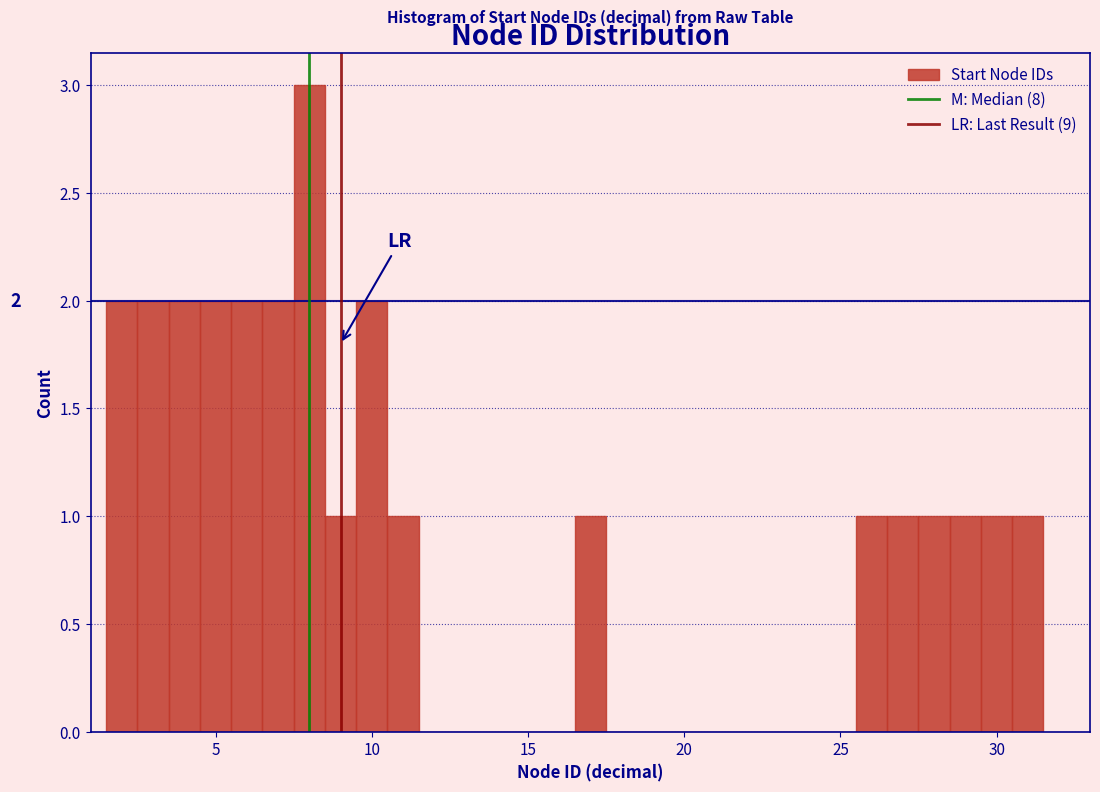

Read against the x-axis, roughly where is the centre of the tallest bar?

8.0